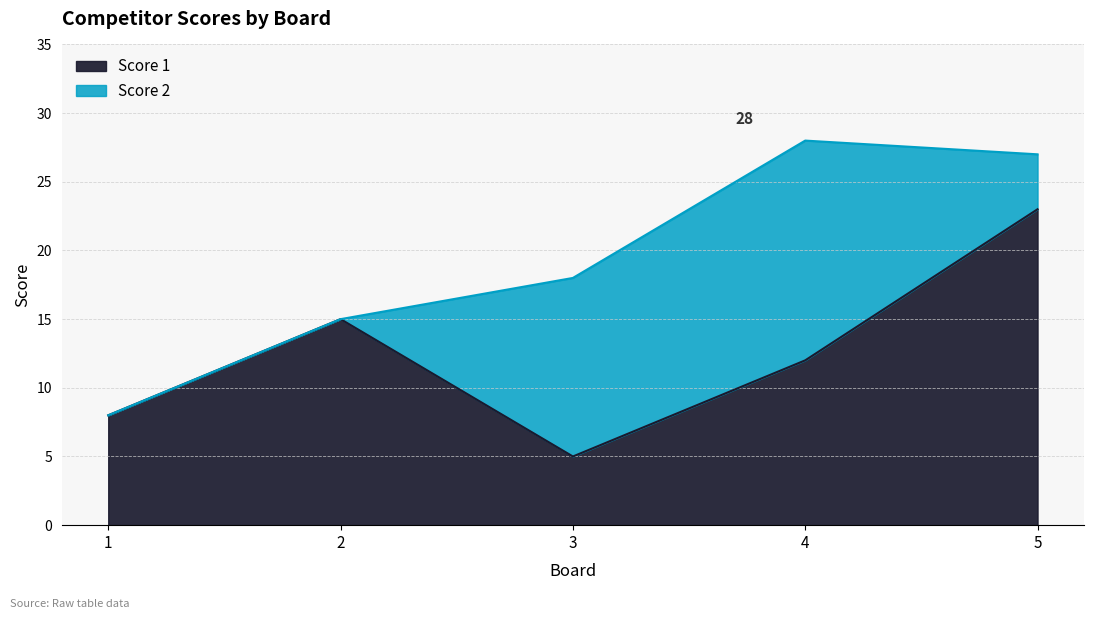

True or false: the data shows 23 at 5.

True